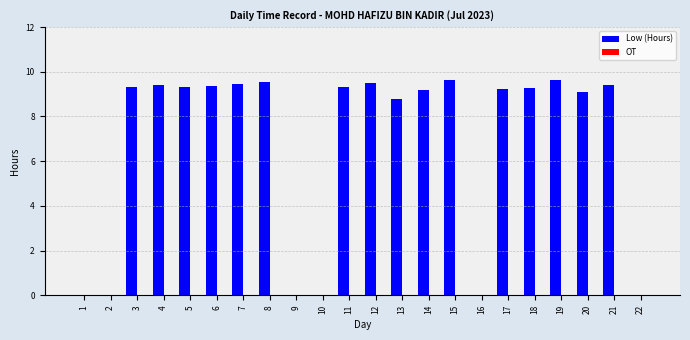

What is the ratio of the value at 4 to the value at 3?

1.0